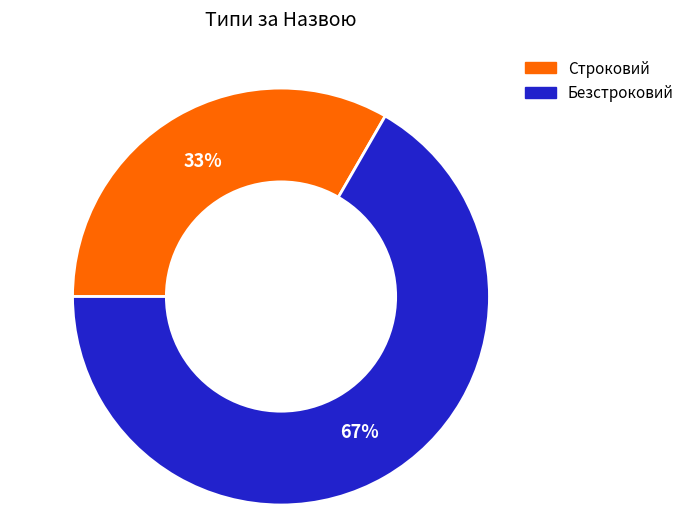

Do Строковий and Безстроковий together represent more than half of the pie?

Yes